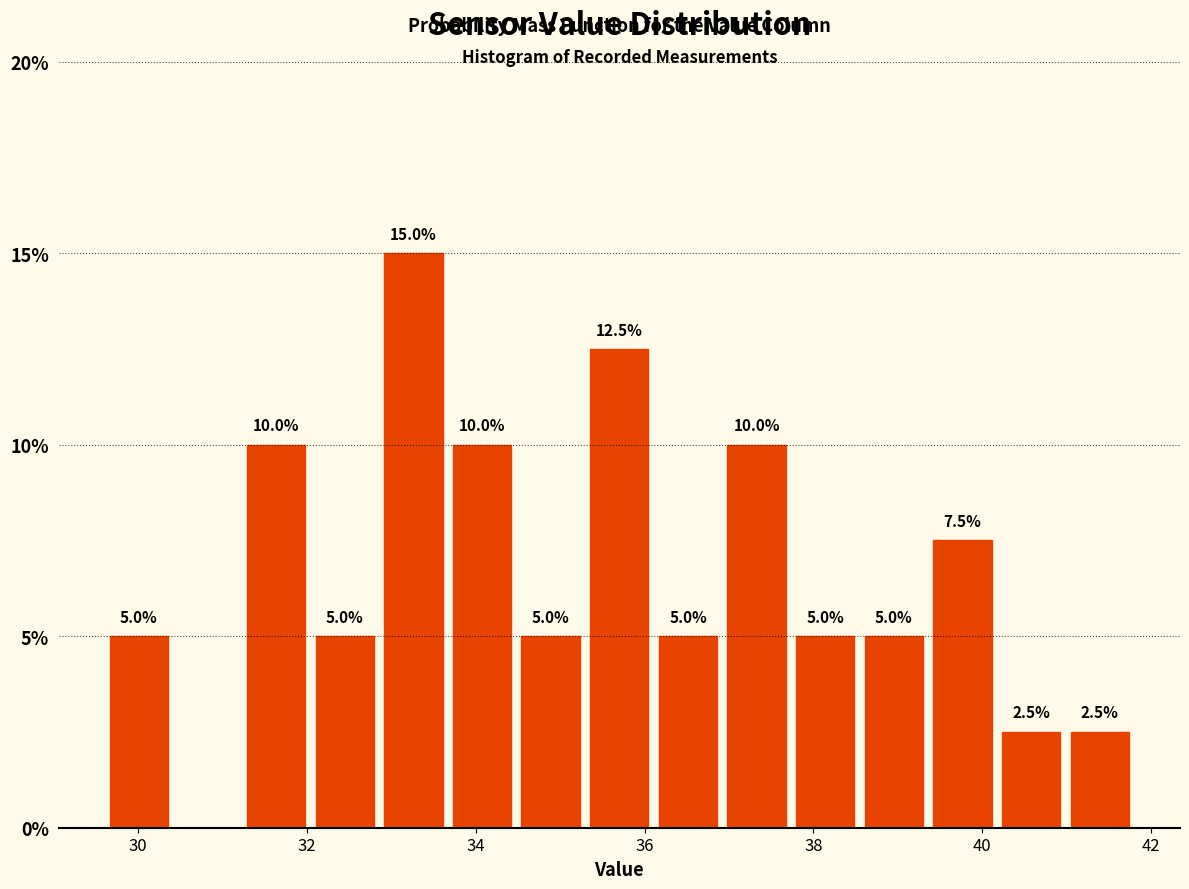

Which range on the x-axis has the tallest bar?

32.8 to 33.6